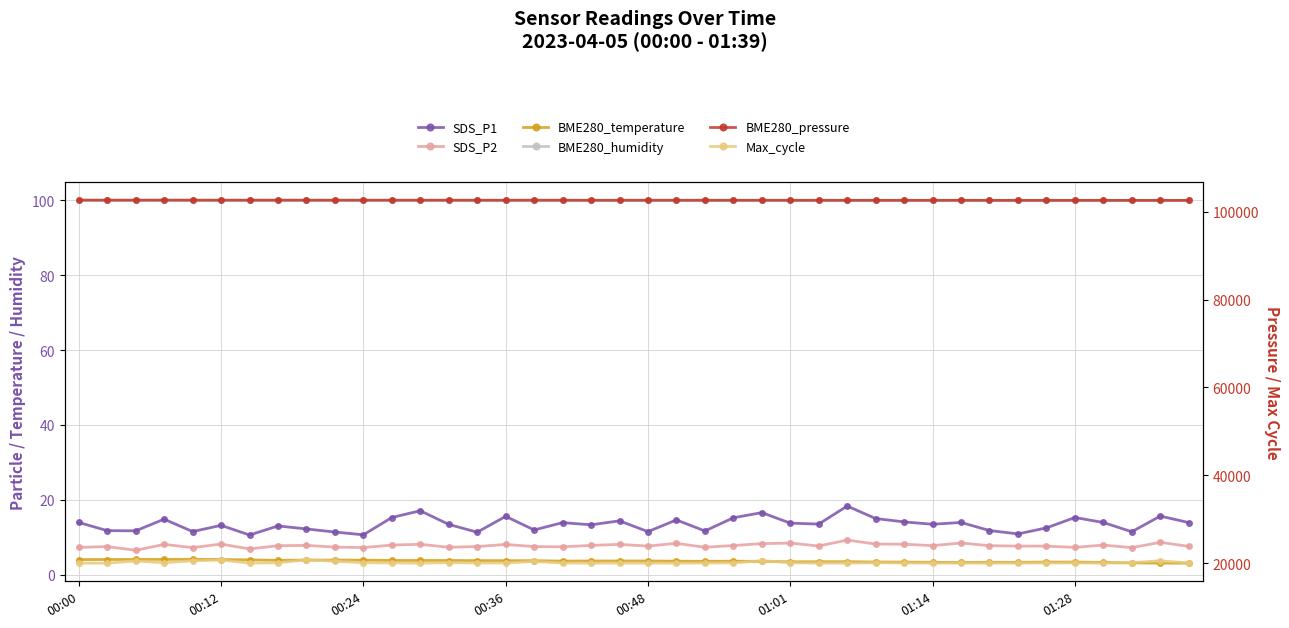

Where does the SDS_P2 series first go above 7?

00:00